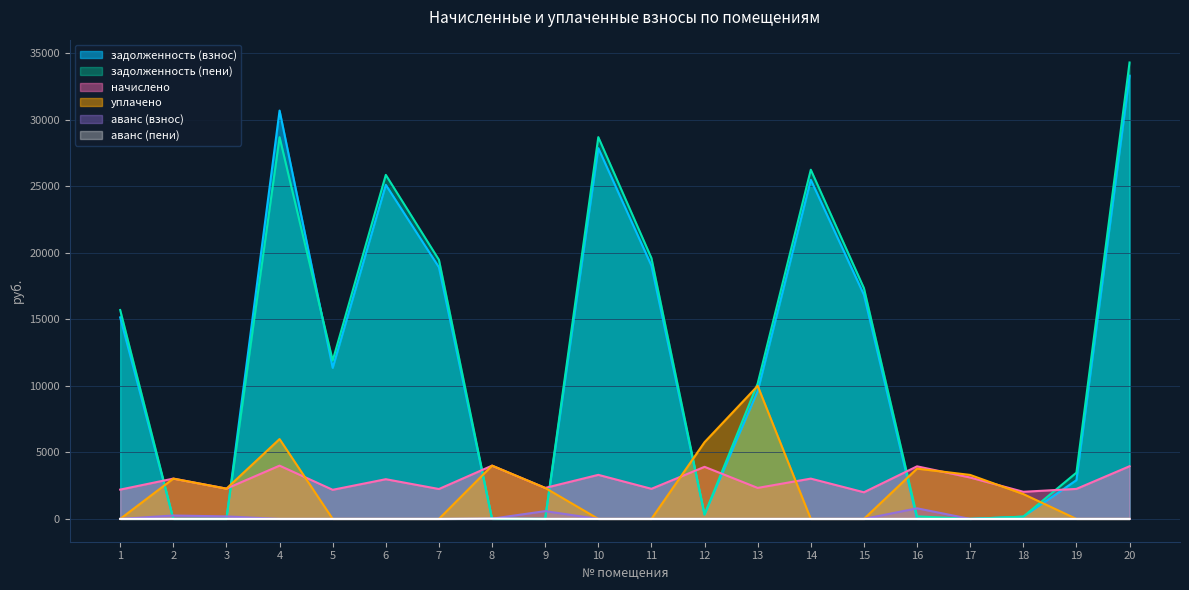

Reading left to right, what are all the values shown in this chart?

задолженность (взнос): 15146.2	0.0	0.0	30687.4	11353.2	25109.0	18910.1	0.0	0.0	27864.2	19035.4	326.1	9598.8	25484.8	16843.9	0.0	1.3	169.9	2911.8	33311.8
задолженность (пени): 15696.8	0.0	2.5	28688.0	11900.1	25854.8	19471.8	0.0	0.0	28691.9	19600.8	326.1	10181.0	26241.8	17344.2	190.8	1.7	169.9	3475.3	34301.3
начислено: 2202.2	3028.1	2276.6	4002.7	2187.4	2983.4	2246.9	4002.7	2328.7	3310.8	2261.8	3913.4	2328.7	3028.1	2001.4	3950.6	3109.9	2038.6	2254.3	3958.1
уплачено: 0.0	3029.0	2274.0	6000.0	0.0	0.0	0.0	4005.0	2330.0	0.0	0.0	5767.1	10000.0	0.0	0.0	3780.0	3305.0	1868.1	0.0	0.0
аванс (взнос): 0.0	253.9	187.7	0.0	0.0	0.0	0.0	17.4	584.3	0.0	0.0	0.0	0.0	0.0	0.0	796.9	0.0	0.0	0.0	0.0
аванс (пени): 0.0	1.9	0.0	0.0	0.0	0.0	0.0	18.7	2.1	0.0	0.0	0.0	0.0	0.0	0.0	0.0	0.0	0.0	0.0	0.0